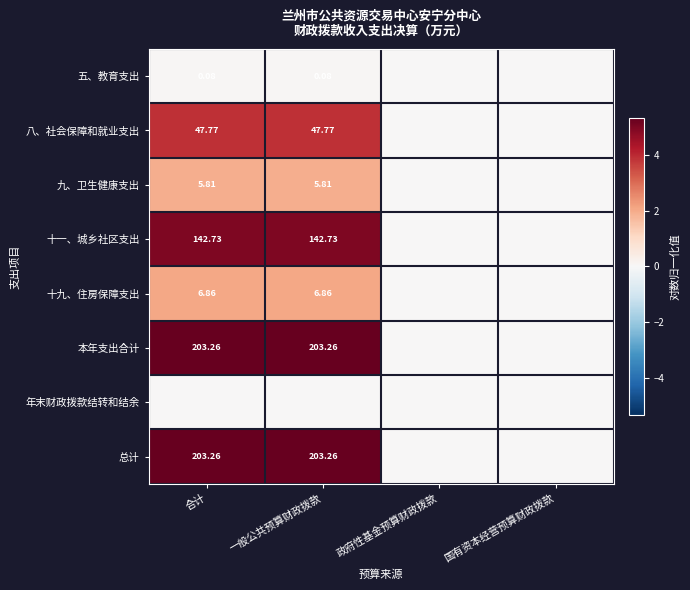

What is the sum of all 五、教育支出 values?

0.2